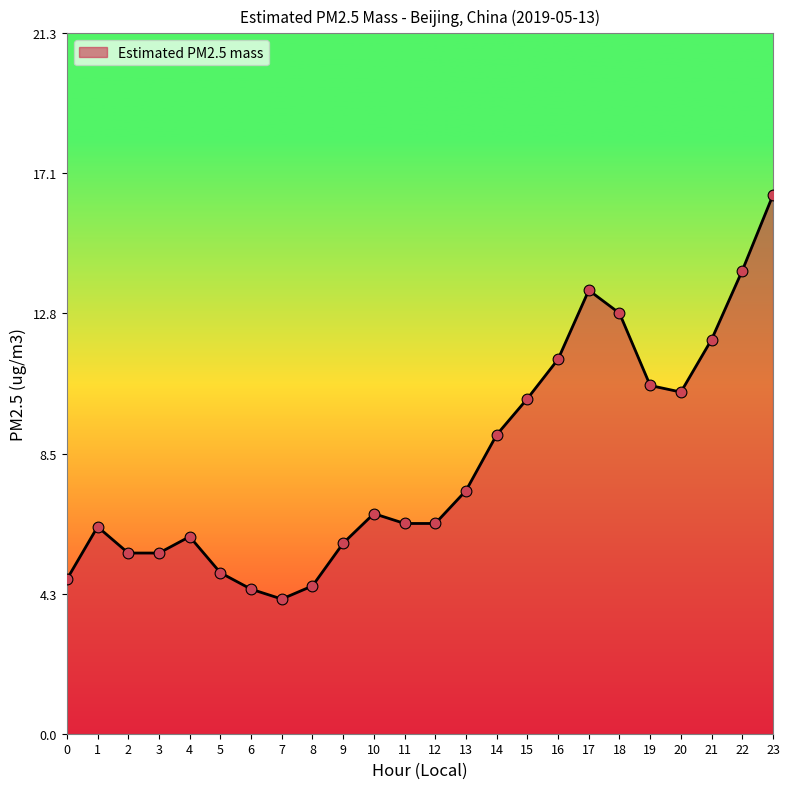

Which has a higher value, 13 or 1?

13